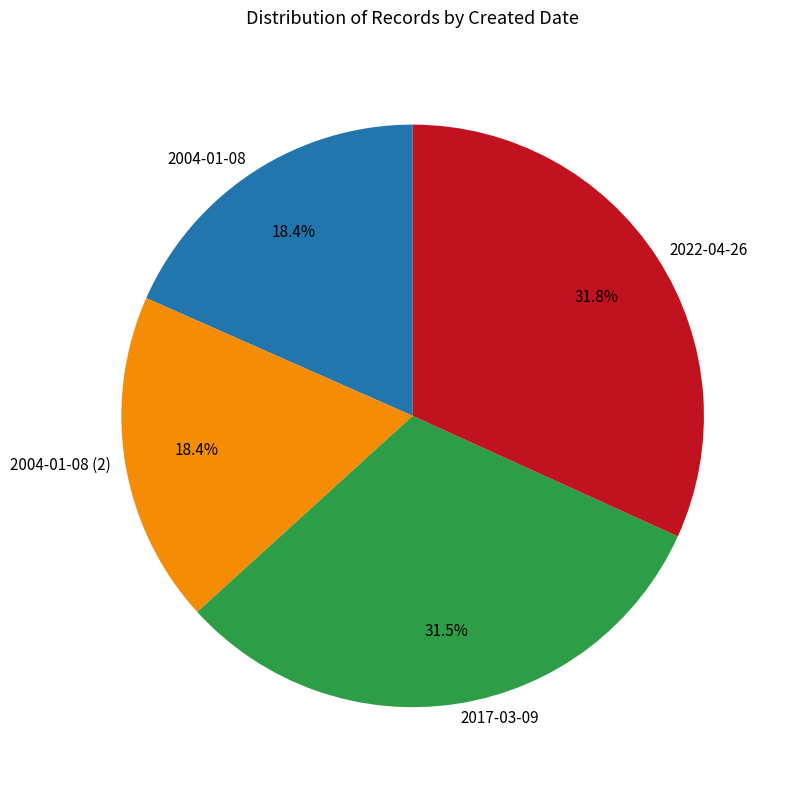

How many segments does this pie chart have?

4